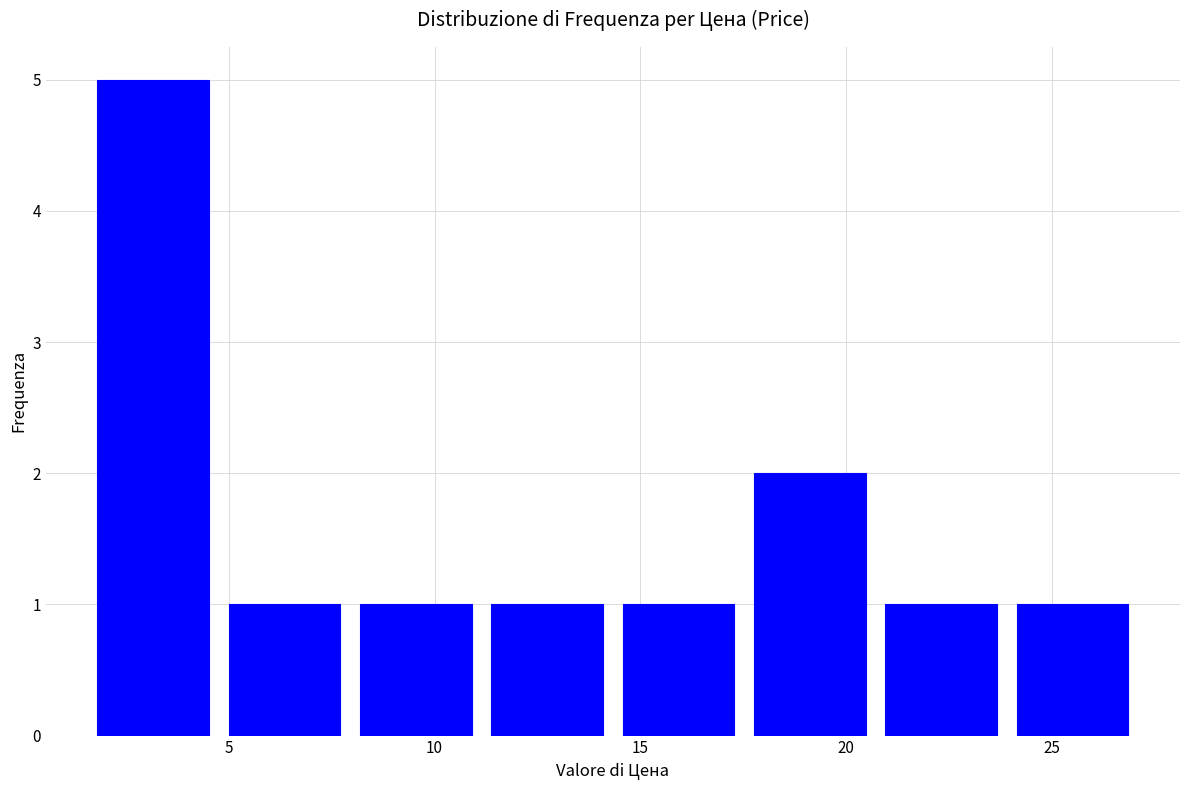

How tall is the bar that spans 20.5 to 24.0 on the x-axis? Neither the bar edges nor the heights are printed on the chart, so give them approximately, as read against the axes.

1